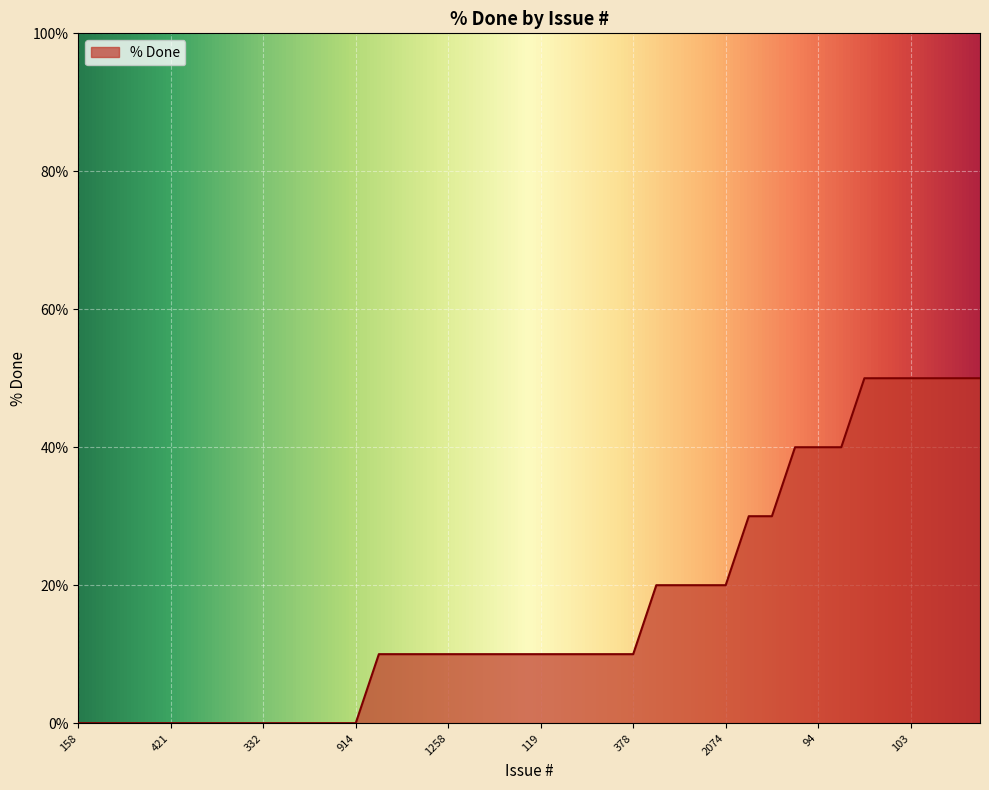

What is the maximum value shown in the chart?

50